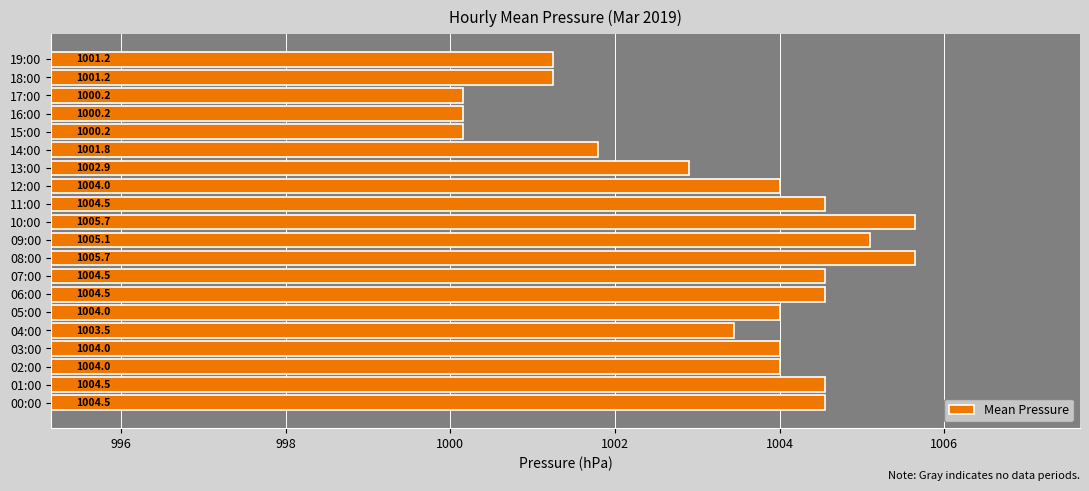

What is the ratio of the value at 17:00 to the value at 03:00?

1.0